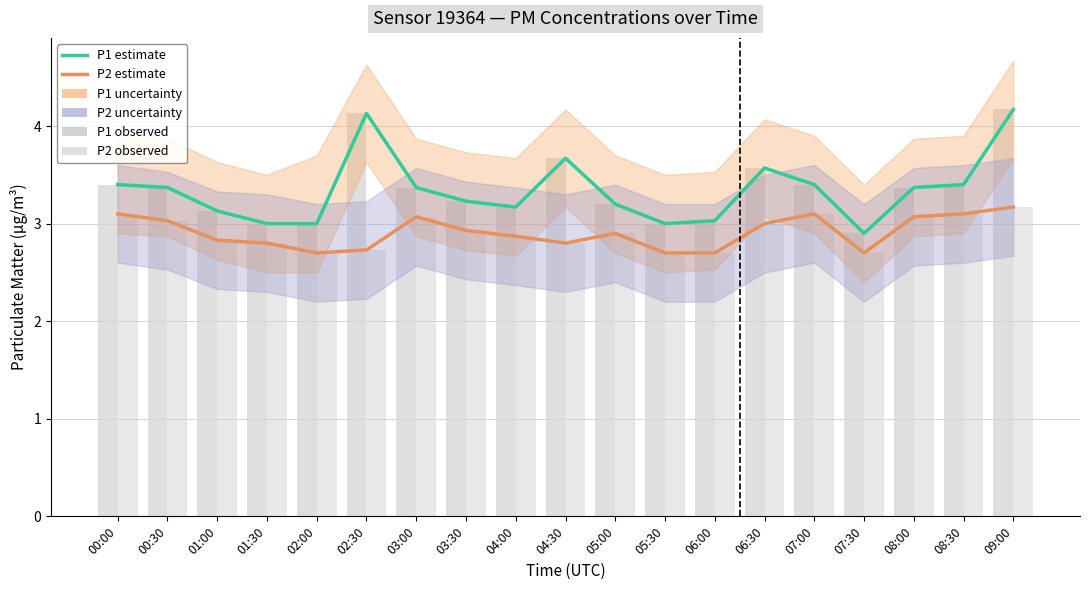

Where does the P1 obs series first go above 3?

00:00